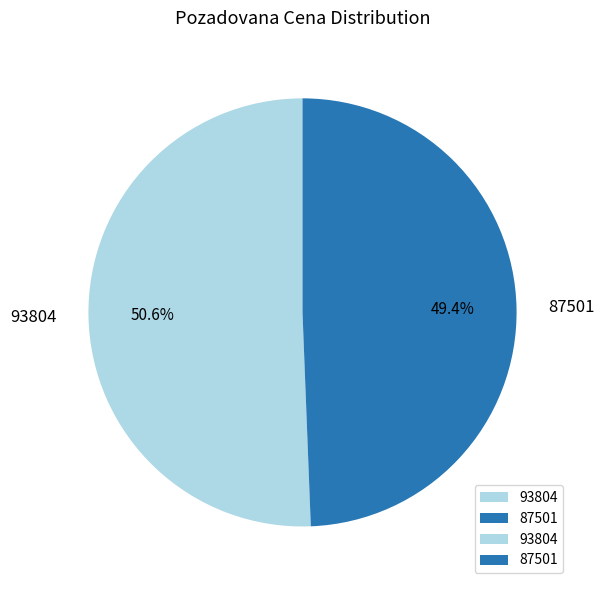

Rank the categories by value from highest to lowest.

93804, 87501